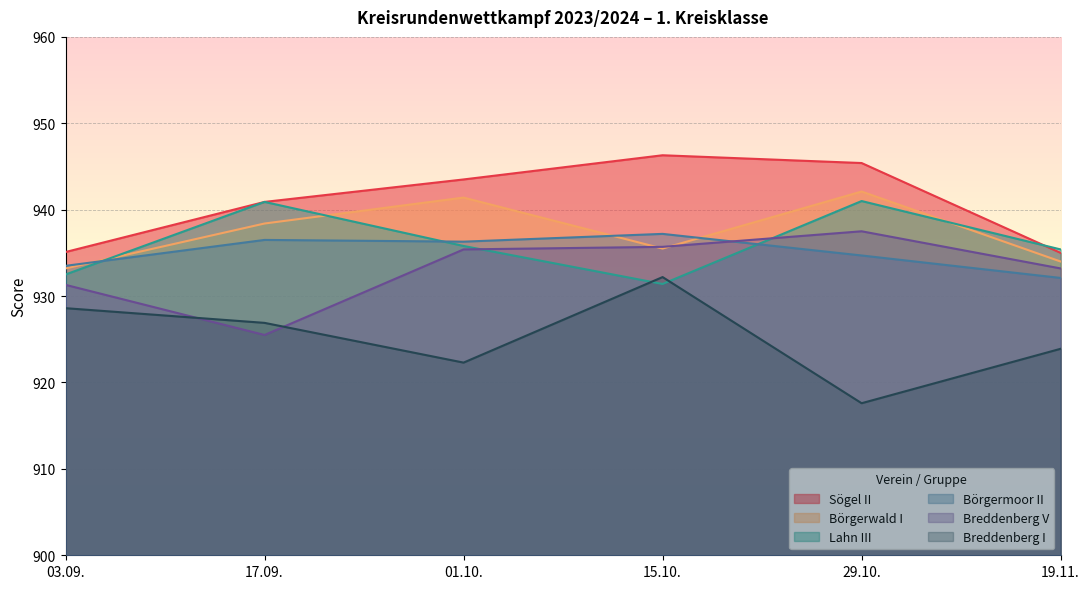

How many values in the Sögel II series are below 943?

3